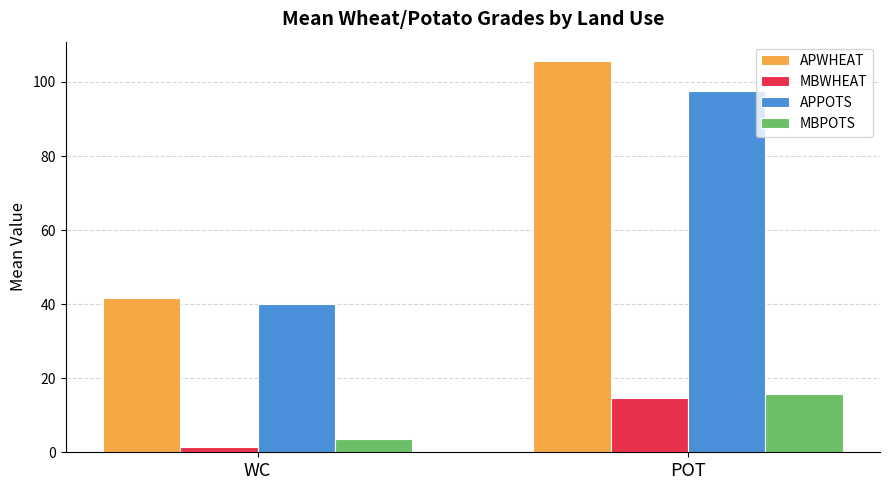

What is the total value across all series at WC?

86.7